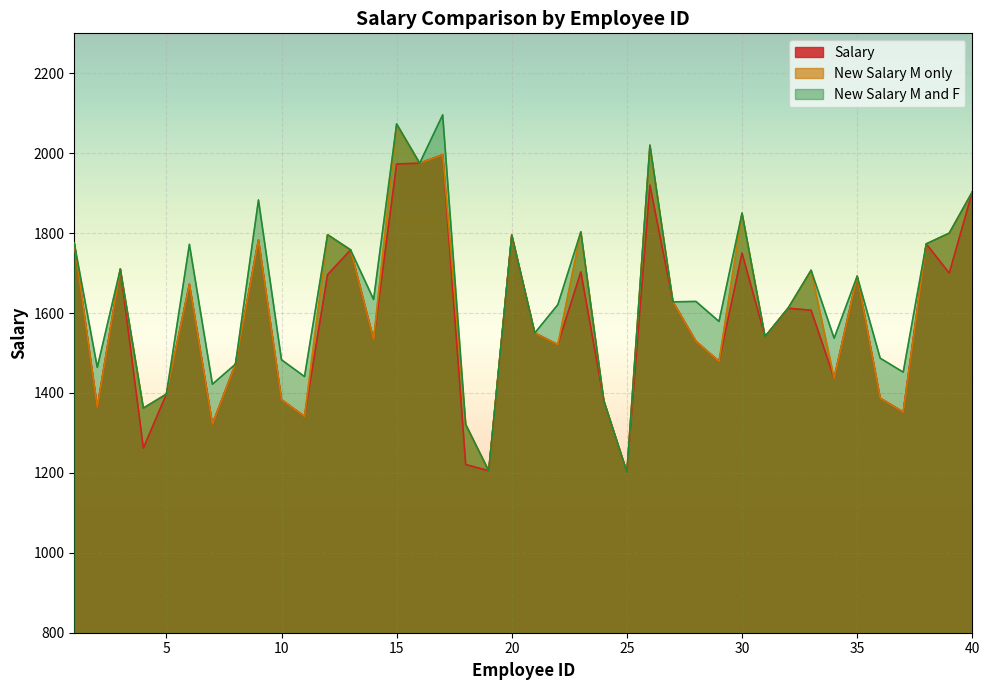

Is it true that New Salary M only equals 367 at 23?

False